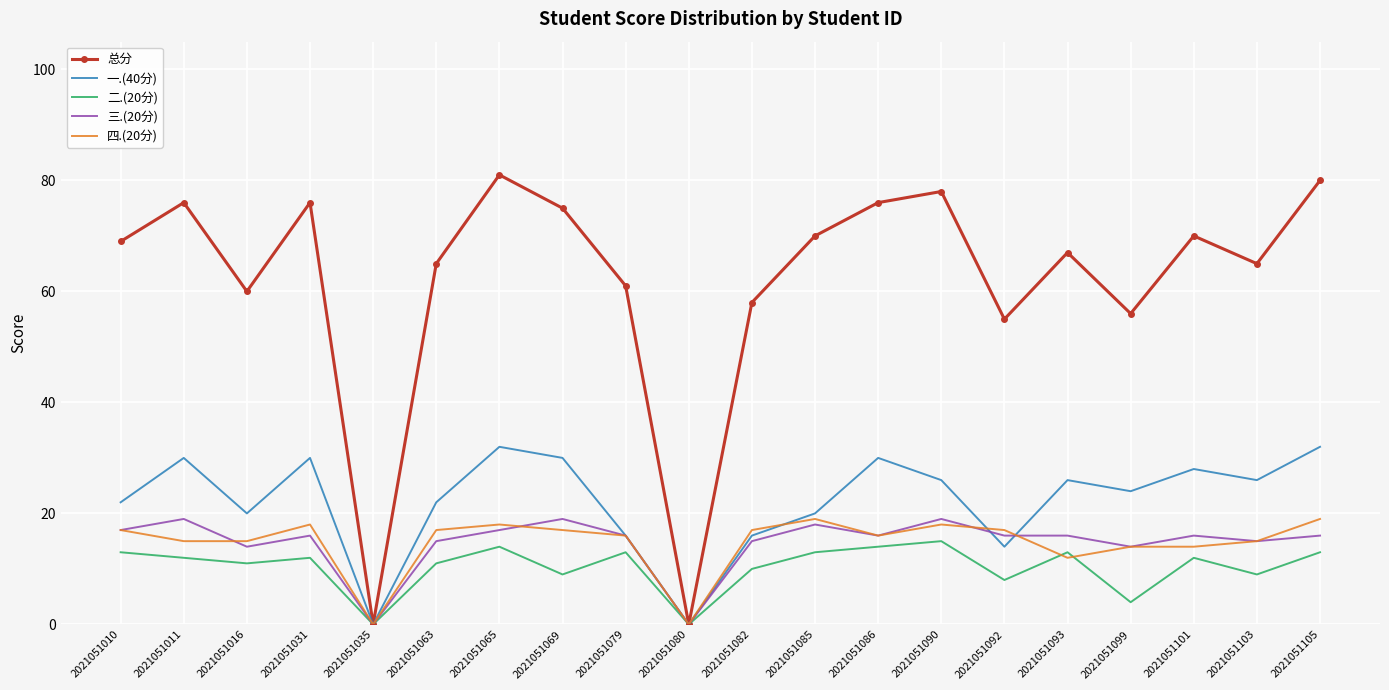

Reading left to right, what are all the values shown in this chart?

总分: 2021051010=69	2021051011=76	2021051016=60	2021051031=76	2021051035=0	2021051063=65	2021051065=81	2021051069=75	2021051079=61	2021051080=0	2021051082=58	2021051085=70	2021051086=76	2021051090=78	2021051092=55	2021051093=67	2021051099=56	2021051101=70	2021051103=65	2021051105=80
一.(40分): 2021051010=22	2021051011=30	2021051016=20	2021051031=30	2021051035=0	2021051063=22	2021051065=32	2021051069=30	2021051079=16	2021051080=0	2021051082=16	2021051085=20	2021051086=30	2021051090=26	2021051092=14	2021051093=26	2021051099=24	2021051101=28	2021051103=26	2021051105=32
二.(20分): 2021051010=13	2021051011=12	2021051016=11	2021051031=12	2021051035=0	2021051063=11	2021051065=14	2021051069=9	2021051079=13	2021051080=0	2021051082=10	2021051085=13	2021051086=14	2021051090=15	2021051092=8	2021051093=13	2021051099=4	2021051101=12	2021051103=9	2021051105=13
三.(20分): 2021051010=17	2021051011=19	2021051016=14	2021051031=16	2021051035=0	2021051063=15	2021051065=17	2021051069=19	2021051079=16	2021051080=0	2021051082=15	2021051085=18	2021051086=16	2021051090=19	2021051092=16	2021051093=16	2021051099=14	2021051101=16	2021051103=15	2021051105=16
四.(20分): 2021051010=17	2021051011=15	2021051016=15	2021051031=18	2021051035=0	2021051063=17	2021051065=18	2021051069=17	2021051079=16	2021051080=0	2021051082=17	2021051085=19	2021051086=16	2021051090=18	2021051092=17	2021051093=12	2021051099=14	2021051101=14	2021051103=15	2021051105=19